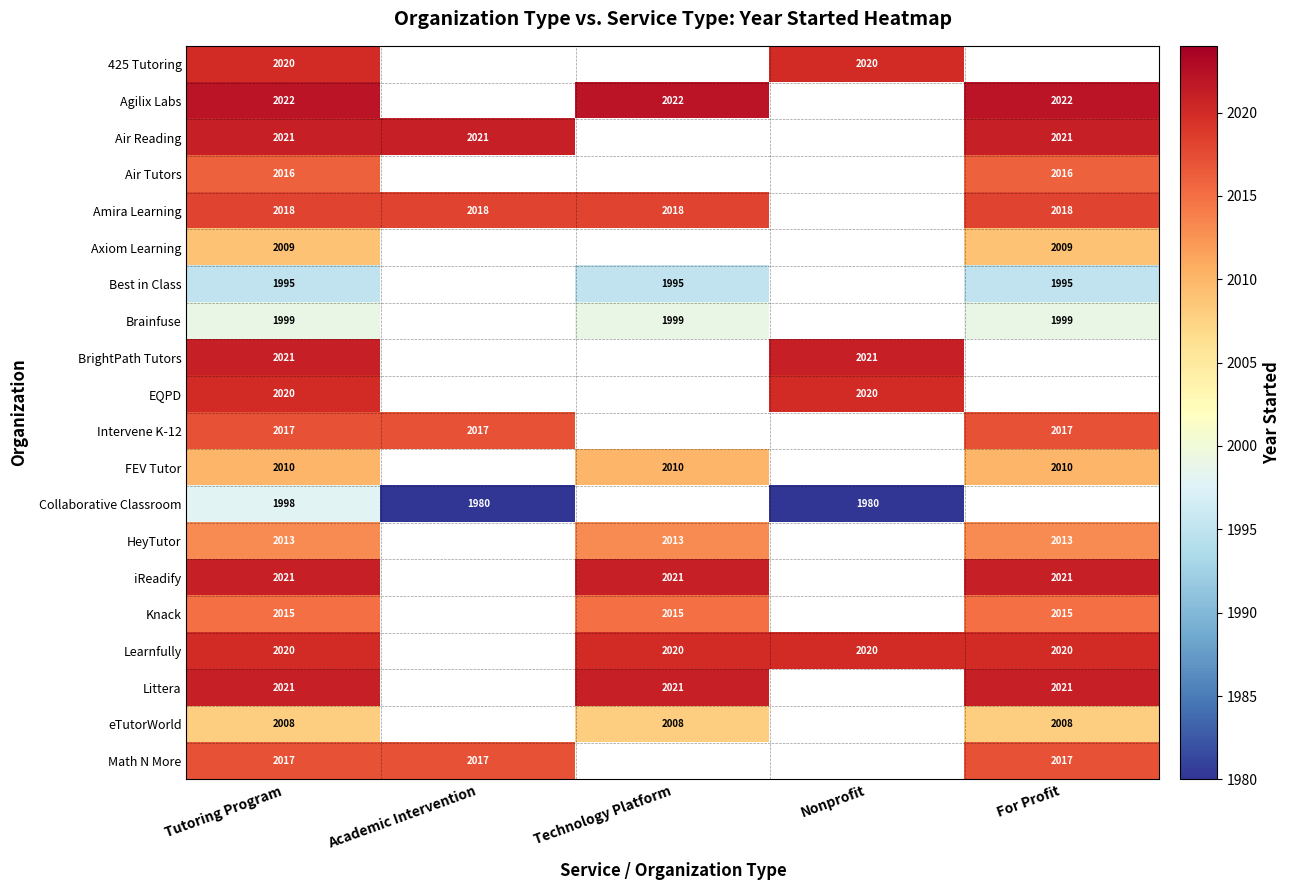

The value of iReadify at Technology Platform is 930.0. True or false?

False